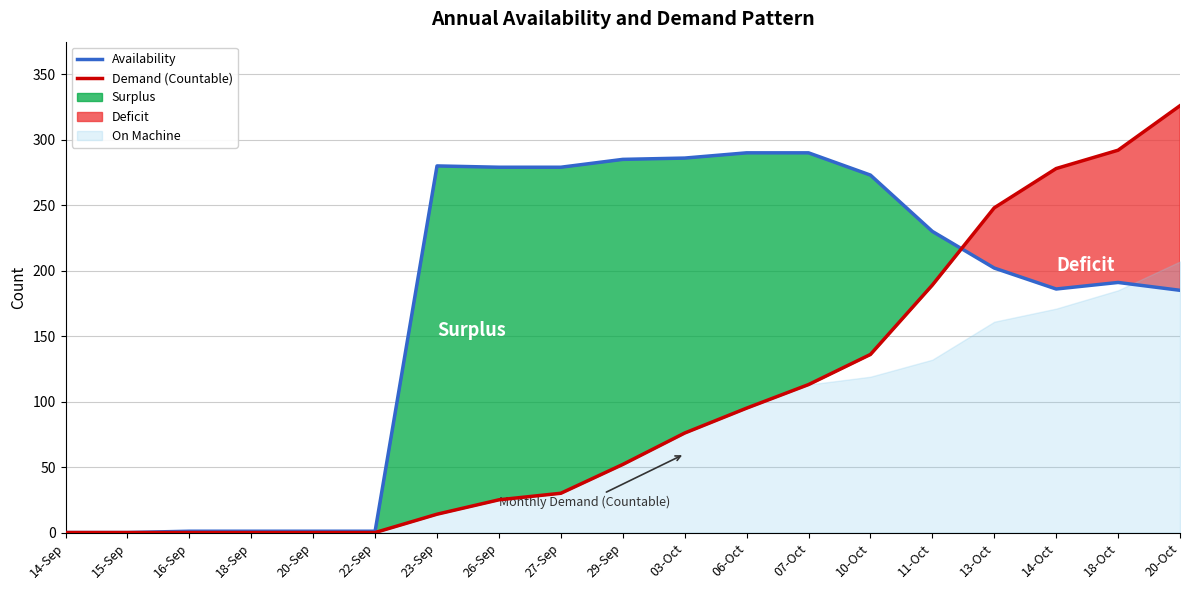

What is the sum of all Availability values?

3260